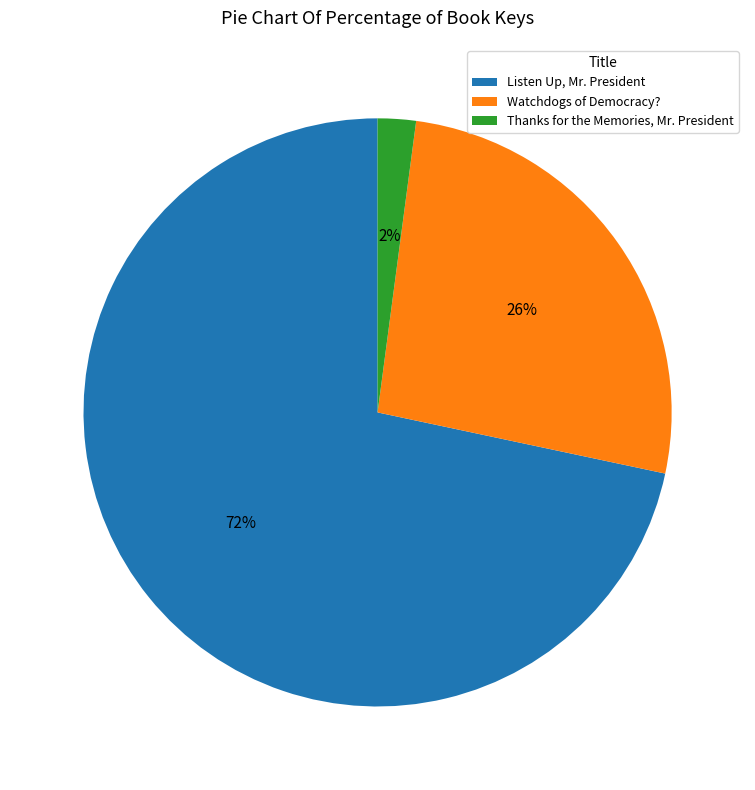

Is there a majority slice in this chart?

Yes